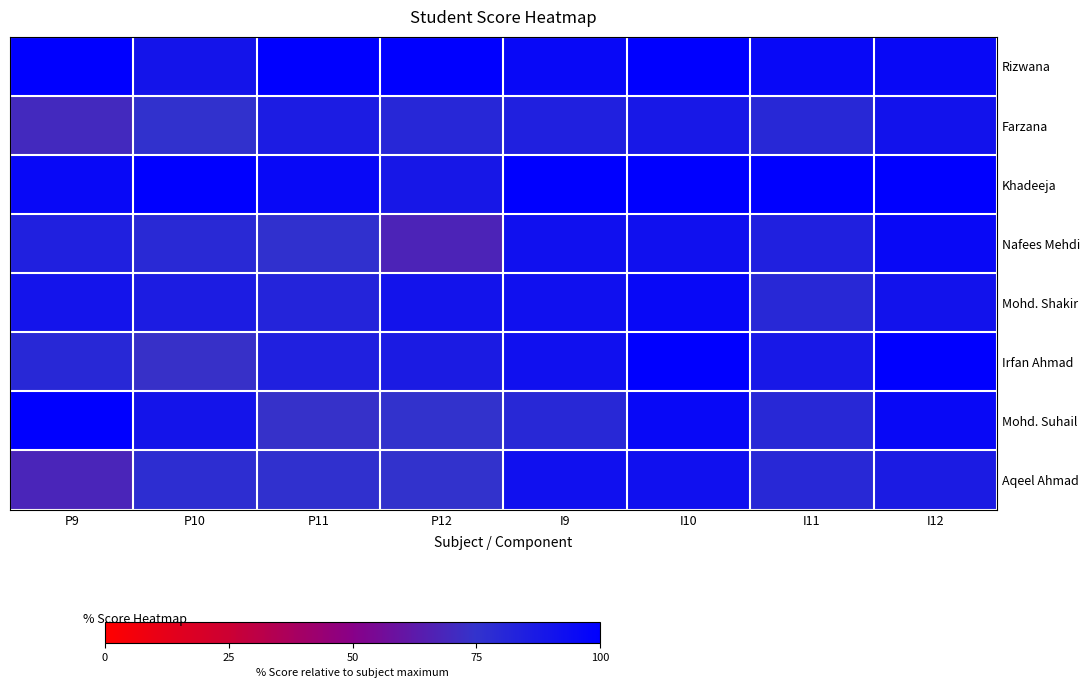

Reading left to right, what are all the values shown in this chart?

Rizwana: P9=100.0	P10=89.8	P11=100.0	P12=100.0	I9=96.0	I10=100.0	I11=96.0	I12=95.5
Farzana: P9=70.0	P10=75.5	P11=86.0	P12=80.8	I9=84.0	I10=88.0	I11=80.0	I12=90.9
Khadeeja: P9=96.0	P10=100.0	P11=96.0	P12=88.5	I9=100.0	I10=100.0	I11=100.0	I12=100.0
Nafees Mehdi: P9=84.0	P10=79.6	P11=76.0	P12=67.3	I9=92.0	I10=92.0	I11=84.0	I12=95.5
Mohd. Shakir: P9=90.0	P10=85.7	P11=82.0	P12=90.4	I9=92.0	I10=96.0	I11=80.0	I12=90.9
Irfan Ahmad: P9=80.0	P10=73.5	P11=84.0	P12=86.5	I9=92.0	I10=100.0	I11=88.0	I12=100.0
Mohd. Suhail: P9=100.0	P10=89.8	P11=74.0	P12=75.0	I9=80.0	I10=96.0	I11=80.0	I12=95.5
Aqeel Ahmad: P9=68.0	P10=77.6	P11=76.0	P12=75.0	I9=92.0	I10=92.0	I11=80.0	I12=86.4